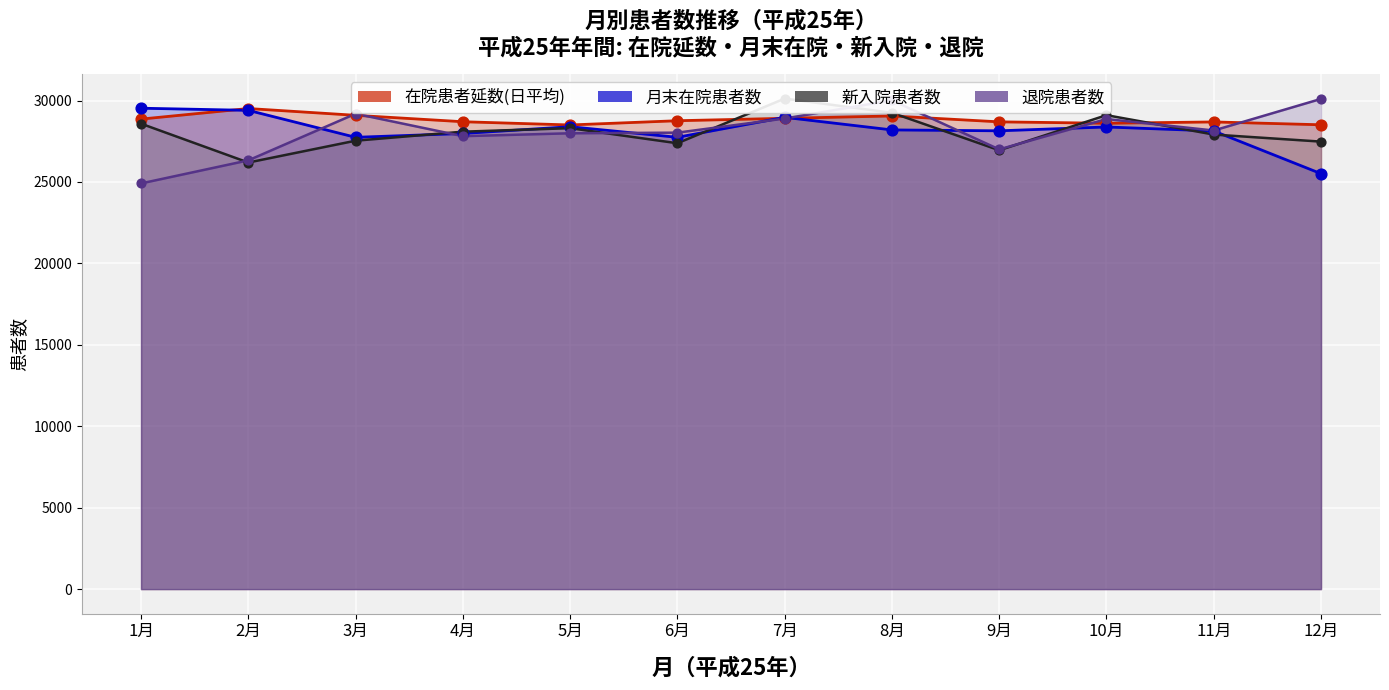

Which series reaches the minimum Y coordinate?

退院患者数